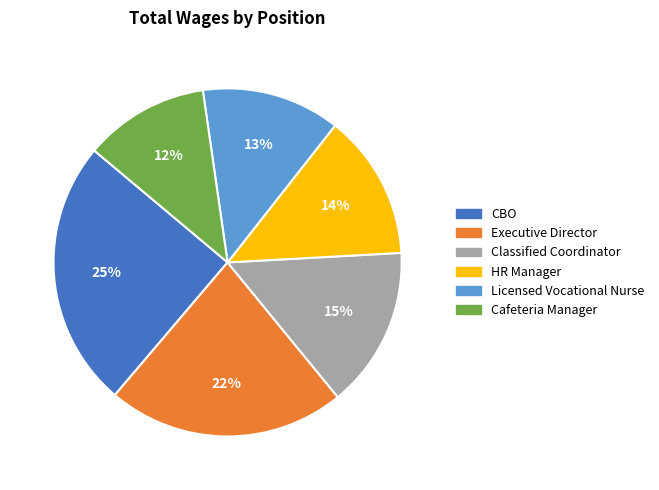

Is there any slice that represents more than half of the pie?

No